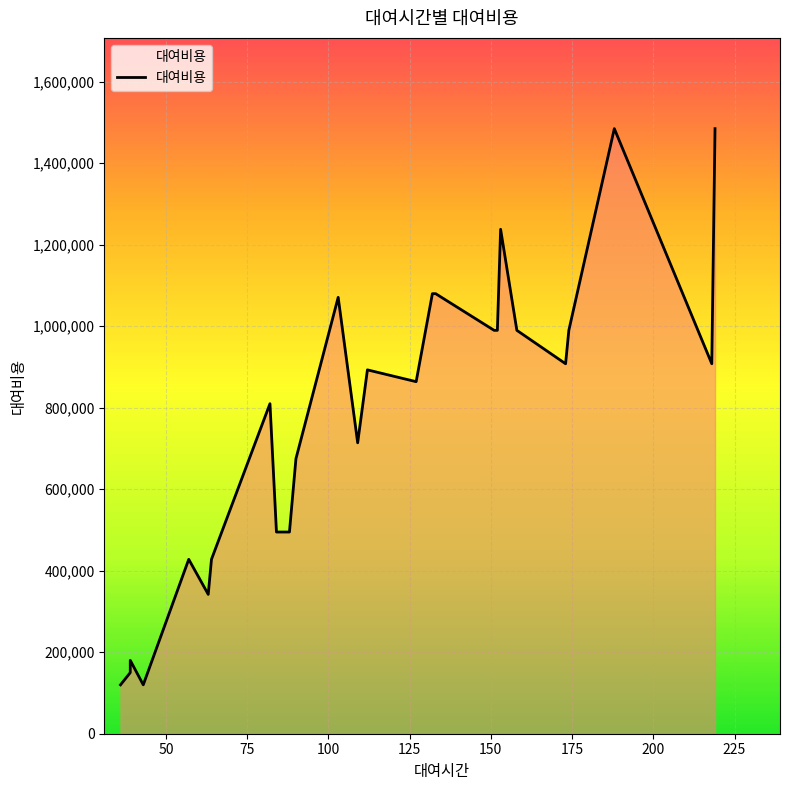

What is the sum of the values at 43 and 112?

1013000